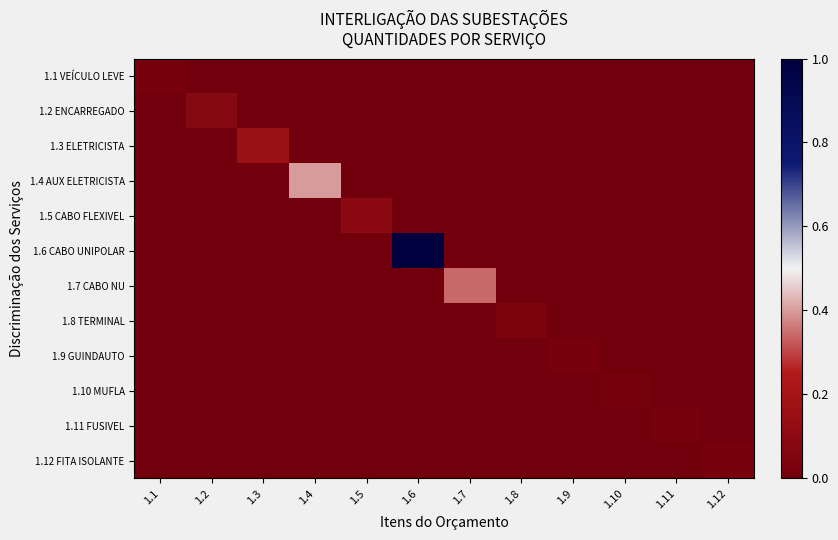

Reading right to left, list all the values displayed in this chart.

1.1 VEÍCULO LEVE: 1.12=0.0	1.11=0.0	1.10=0.0	1.9=0.0	1.8=0.0	1.7=0.0	1.6=0.0	1.5=0.0	1.4=0.0	1.3=0.0	1.2=0.0	1.1=0.0
1.2 ENCARREGADO: 1.12=0.0	1.11=0.0	1.10=0.0	1.9=0.0	1.8=0.0	1.7=0.0	1.6=0.0	1.5=0.0	1.4=0.0	1.3=0.0	1.2=0.1	1.1=0.0
1.3 ELETRICISTA: 1.12=0.0	1.11=0.0	1.10=0.0	1.9=0.0	1.8=0.0	1.7=0.0	1.6=0.0	1.5=0.0	1.4=0.0	1.3=0.2	1.2=0.0	1.1=0.0
1.4 AUX ELETRICISTA: 1.12=0.0	1.11=0.0	1.10=0.0	1.9=0.0	1.8=0.0	1.7=0.0	1.6=0.0	1.5=0.0	1.4=0.4	1.3=0.0	1.2=0.0	1.1=0.0
1.5 CABO FLEXIVEL: 1.12=0.0	1.11=0.0	1.10=0.0	1.9=0.0	1.8=0.0	1.7=0.0	1.6=0.0	1.5=0.1	1.4=0.0	1.3=0.0	1.2=0.0	1.1=0.0
1.6 CABO UNIPOLAR: 1.12=0.0	1.11=0.0	1.10=0.0	1.9=0.0	1.8=0.0	1.7=0.0	1.6=1.0	1.5=0.0	1.4=0.0	1.3=0.0	1.2=0.0	1.1=0.0
1.7 CABO NU: 1.12=0.0	1.11=0.0	1.10=0.0	1.9=0.0	1.8=0.0	1.7=0.3	1.6=0.0	1.5=0.0	1.4=0.0	1.3=0.0	1.2=0.0	1.1=0.0
1.8 TERMINAL: 1.12=0.0	1.11=0.0	1.10=0.0	1.9=0.0	1.8=0.0	1.7=0.0	1.6=0.0	1.5=0.0	1.4=0.0	1.3=0.0	1.2=0.0	1.1=0.0
1.9 GUINDAUTO: 1.12=0.0	1.11=0.0	1.10=0.0	1.9=0.0	1.8=0.0	1.7=0.0	1.6=0.0	1.5=0.0	1.4=0.0	1.3=0.0	1.2=0.0	1.1=0.0
1.10 MUFLA: 1.12=0.0	1.11=0.0	1.10=0.0	1.9=0.0	1.8=0.0	1.7=0.0	1.6=0.0	1.5=0.0	1.4=0.0	1.3=0.0	1.2=0.0	1.1=0.0
1.11 FUSIVEL: 1.12=0.0	1.11=0.0	1.10=0.0	1.9=0.0	1.8=0.0	1.7=0.0	1.6=0.0	1.5=0.0	1.4=0.0	1.3=0.0	1.2=0.0	1.1=0.0
1.12 FITA ISOLANTE: 1.12=0.0	1.11=0.0	1.10=0.0	1.9=0.0	1.8=0.0	1.7=0.0	1.6=0.0	1.5=0.0	1.4=0.0	1.3=0.0	1.2=0.0	1.1=0.0